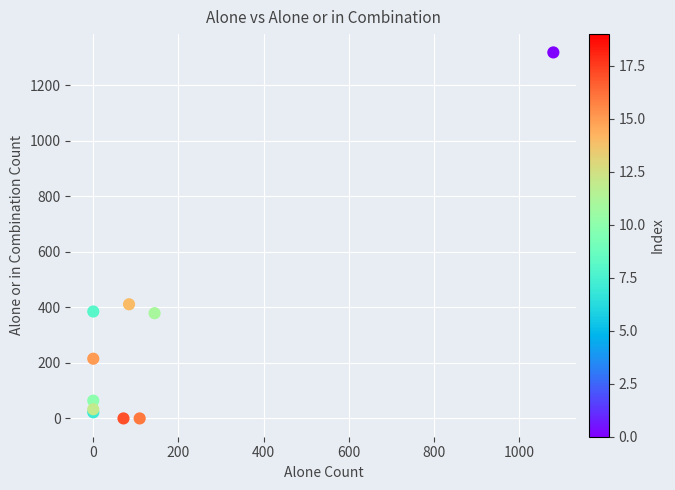

What Y value in the scatter plot is closest to 659?

411